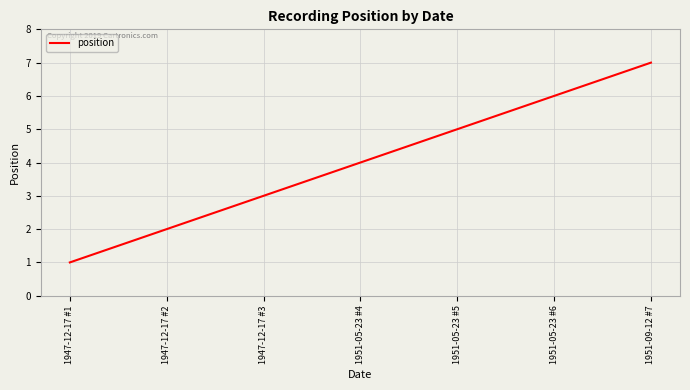

Which has a higher value, 1951-05-23 #4 or 1951-05-23 #5?

1951-05-23 #5